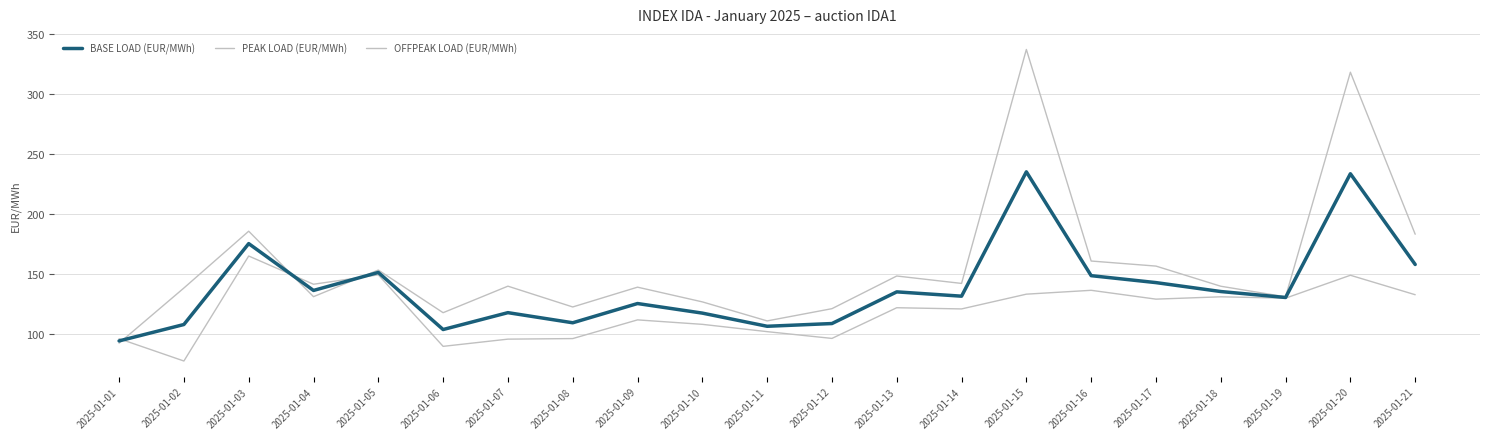

Is it true that BASE LOAD (EUR/MWh) equals 88.5 at 2025-01-18?

False